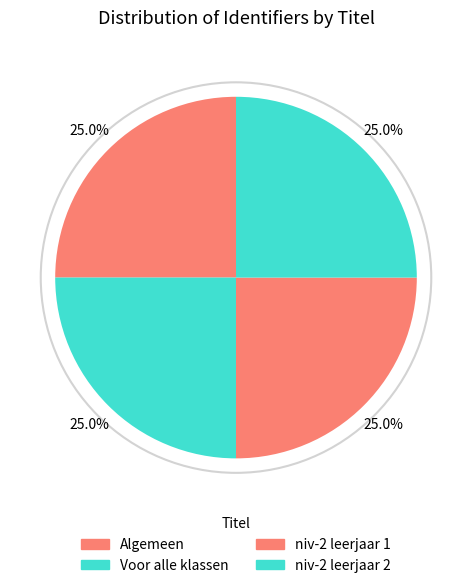

Which category has the smallest portion of the pie?

Algemeen